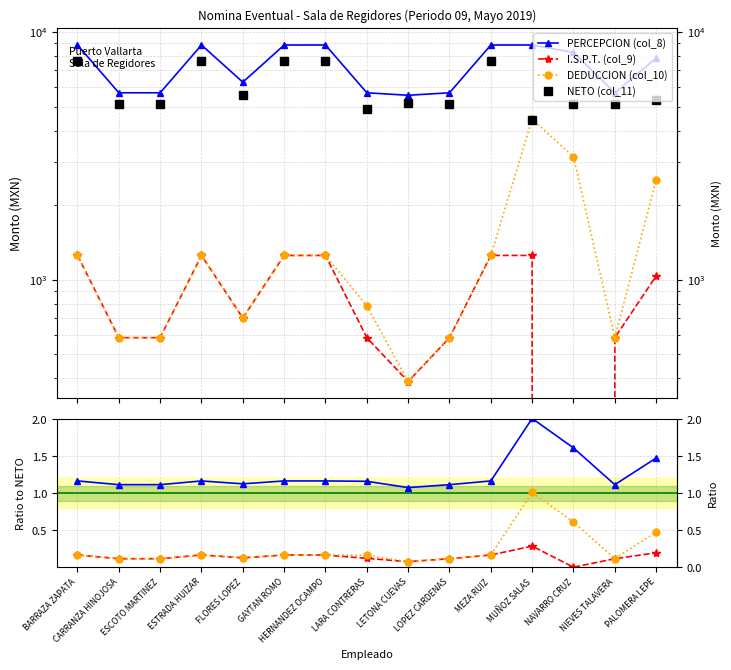

What is the value of the DEDUCCION (col_10) point at the 5th from the left?

0.1